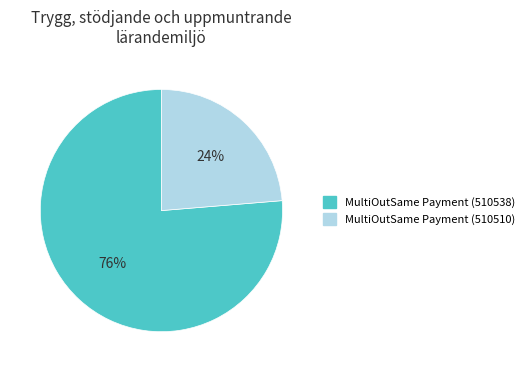

Which slice is the largest?

MultiOutSame Payment (510538)